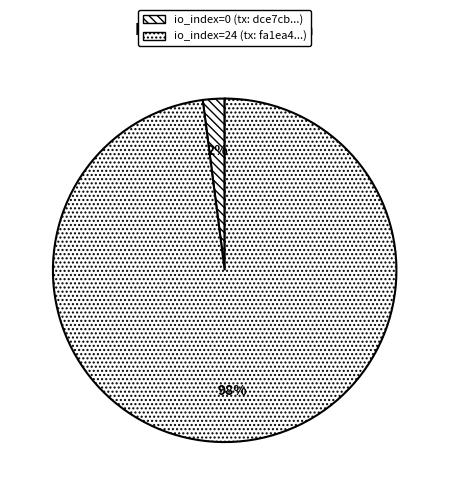

Count the number of slices in the pie.

2